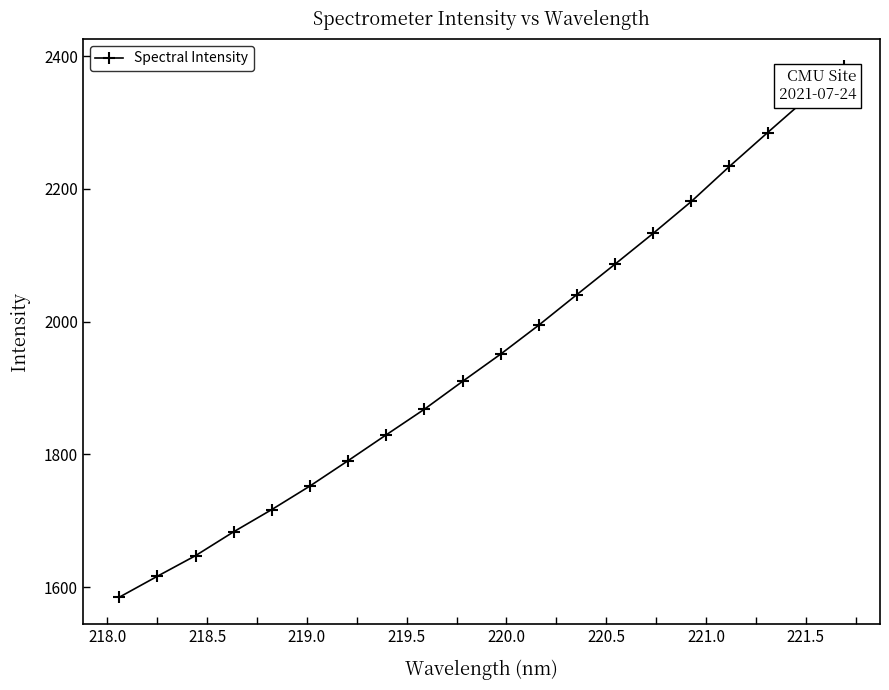

What is the average value?

1951.3